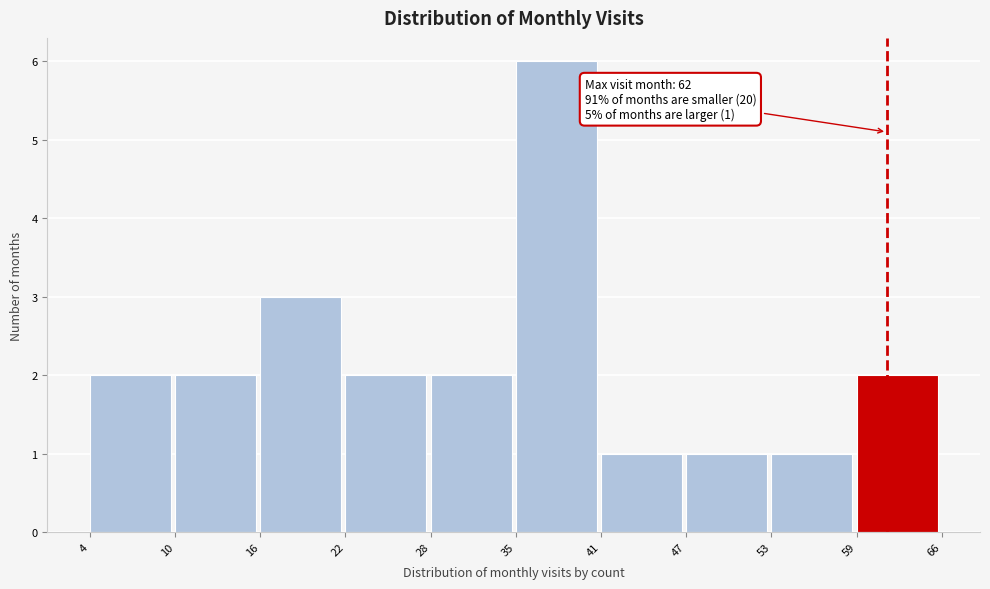

Reading right to left, extract all data points from this chart.

2	1	1	1	6	2	2	3	2	2